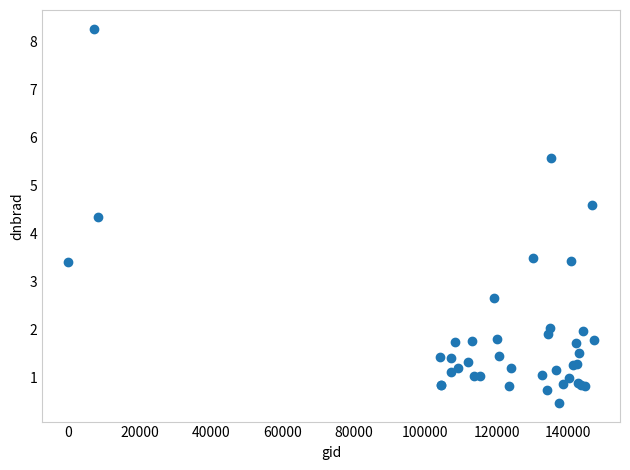

What Y value in the scatter plot is closest to 4?

4.3